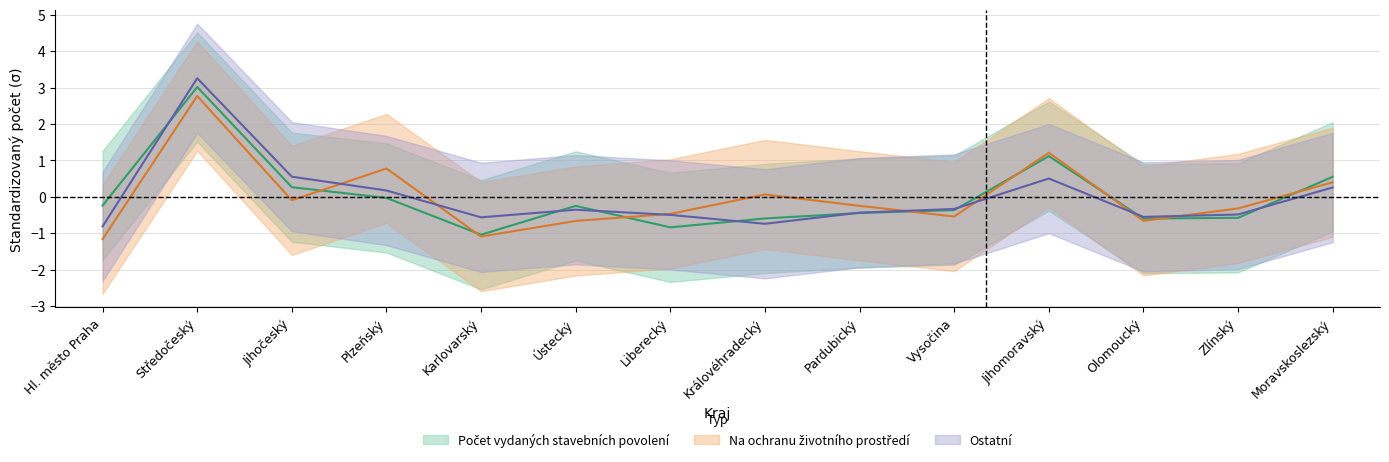

What are all the series names shown in the legend?

Počet vydaných stavebních povolení, Na ochranu životního prostředí, Ostatní